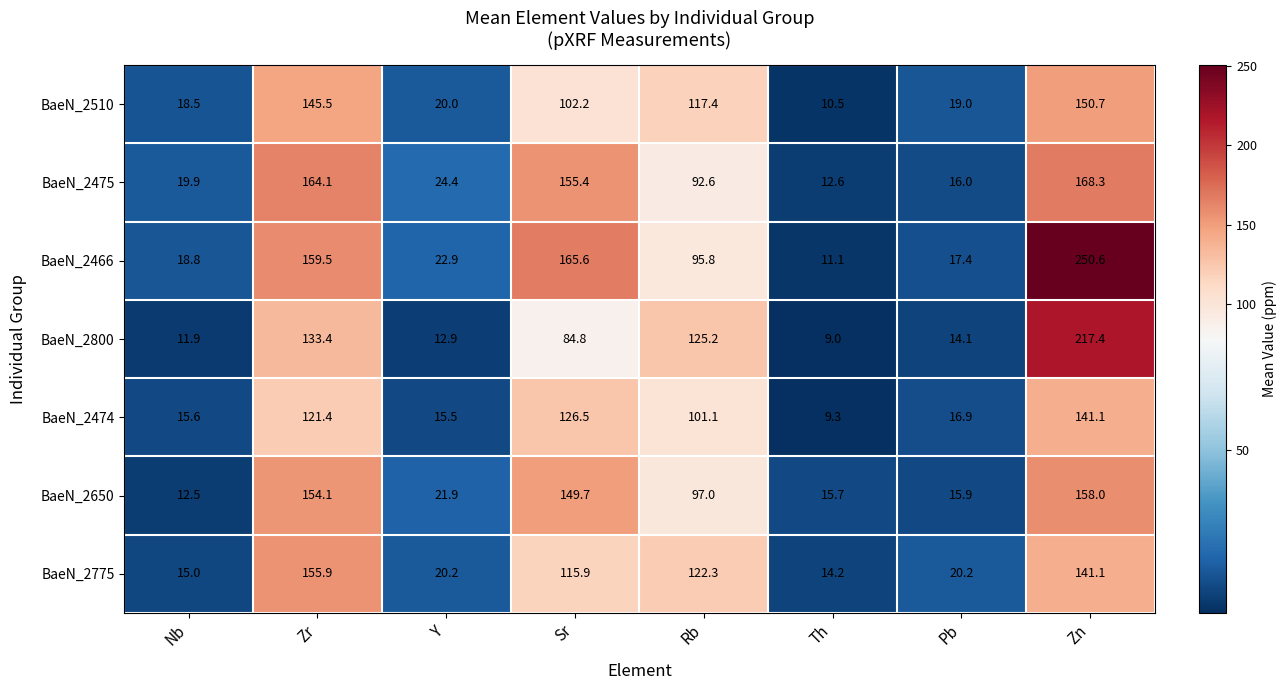

At which label does BaeN_2775 first exceed 115?

Zr